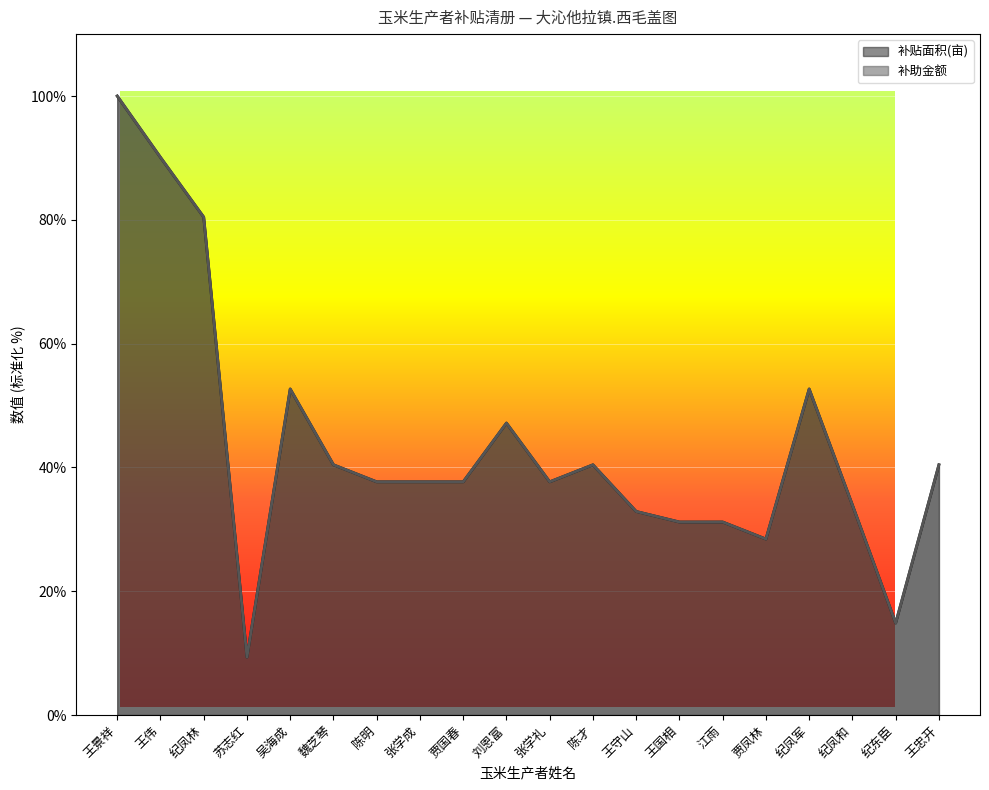

How many times do 补贴面积(亩) and 补助金额 cross each other?

5